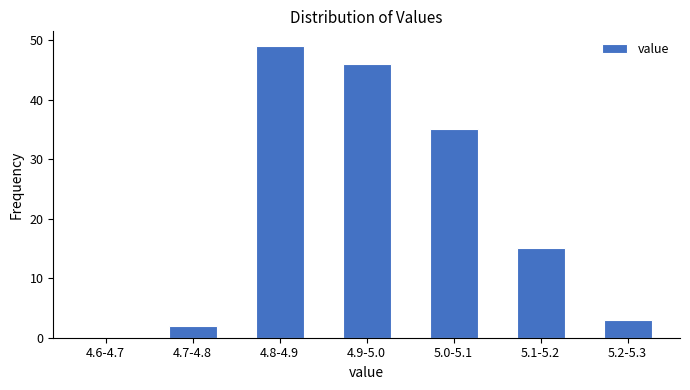

Reading left to right, what are all the values shown in this chart?

4.6-4.7=0	4.7-4.8=2	4.8-4.9=49	4.9-5.0=46	5.0-5.1=35	5.1-5.2=15	5.2-5.3=3